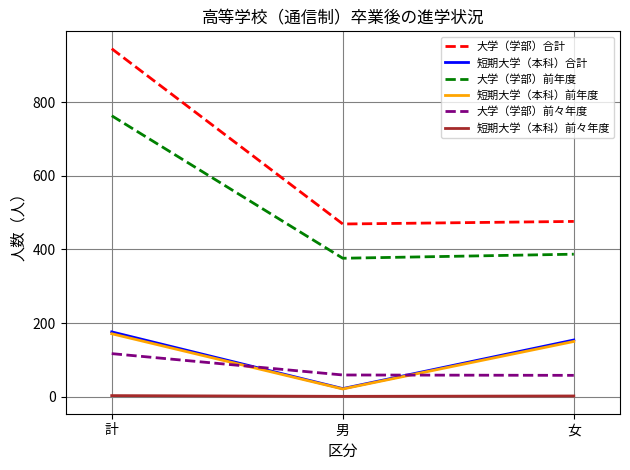

At which label does 大学（学部）合計 reach its peak?

計